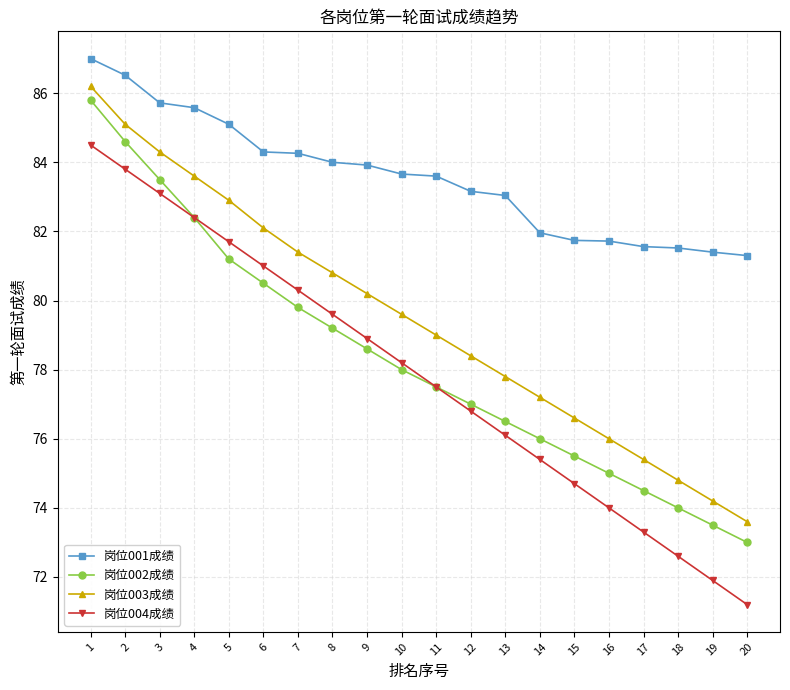

The 岗位004成绩 series shows 38.9 at 16. True or false?

False